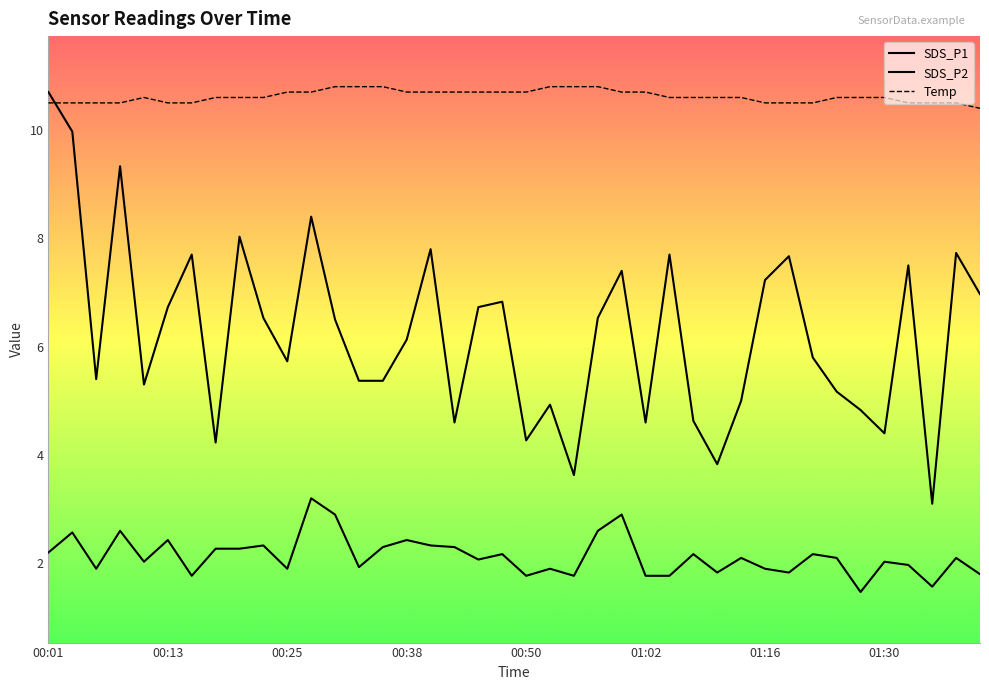

Does the chart display data point markers on the line(s)?

No